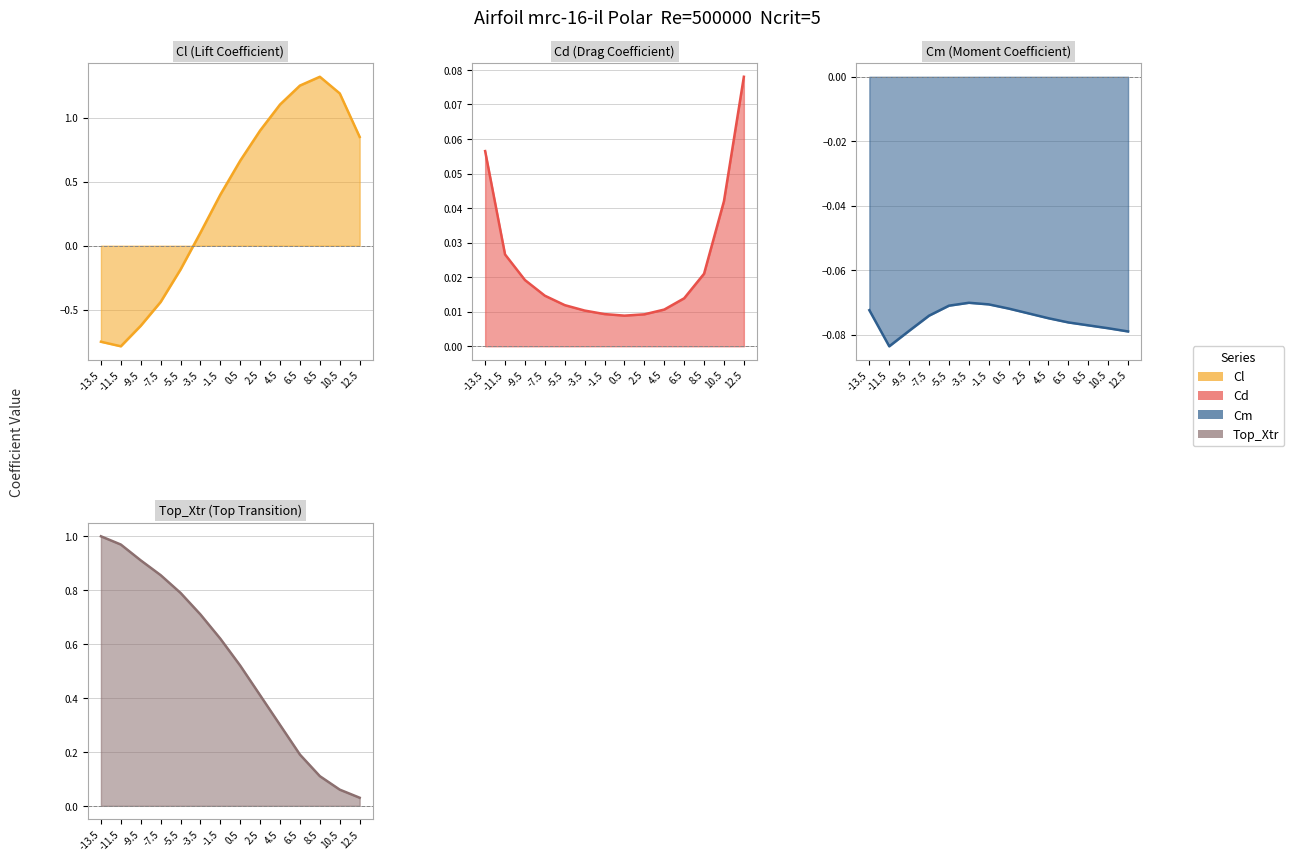

True or false: Cm and Top_Xtr cross at least once.

False